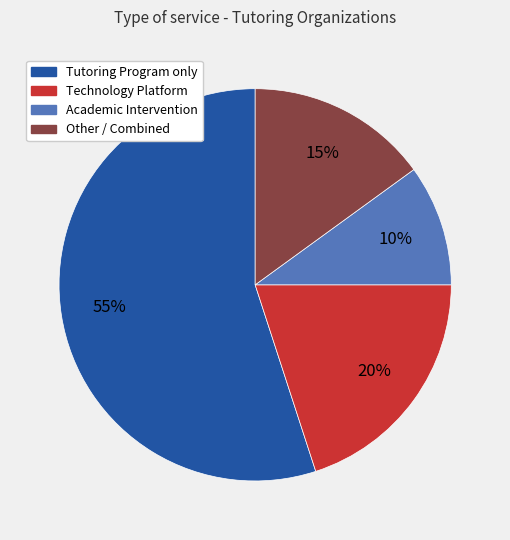

Is there a majority slice in this chart?

Yes